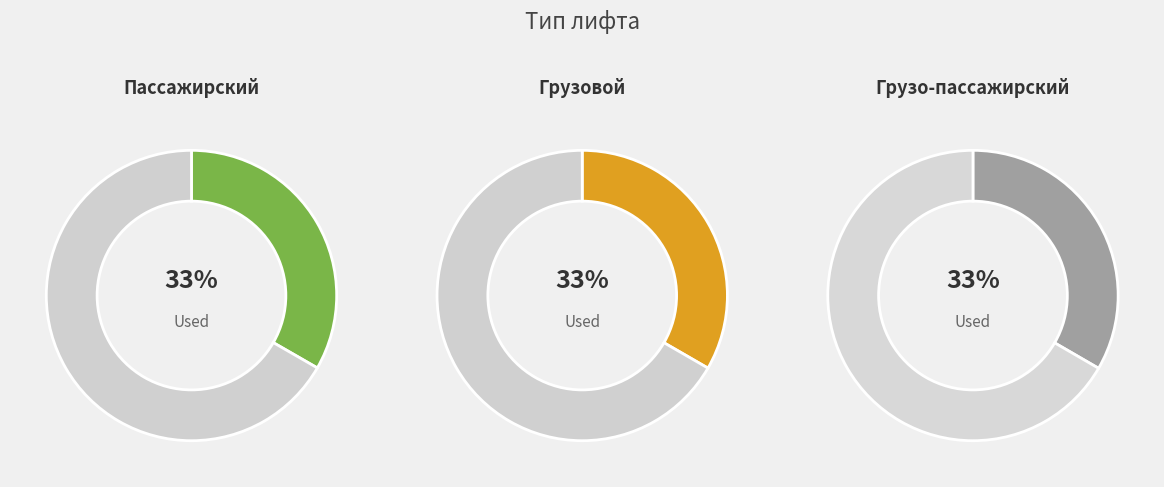

To the nearest percent, what is the average slice percentage?

33%